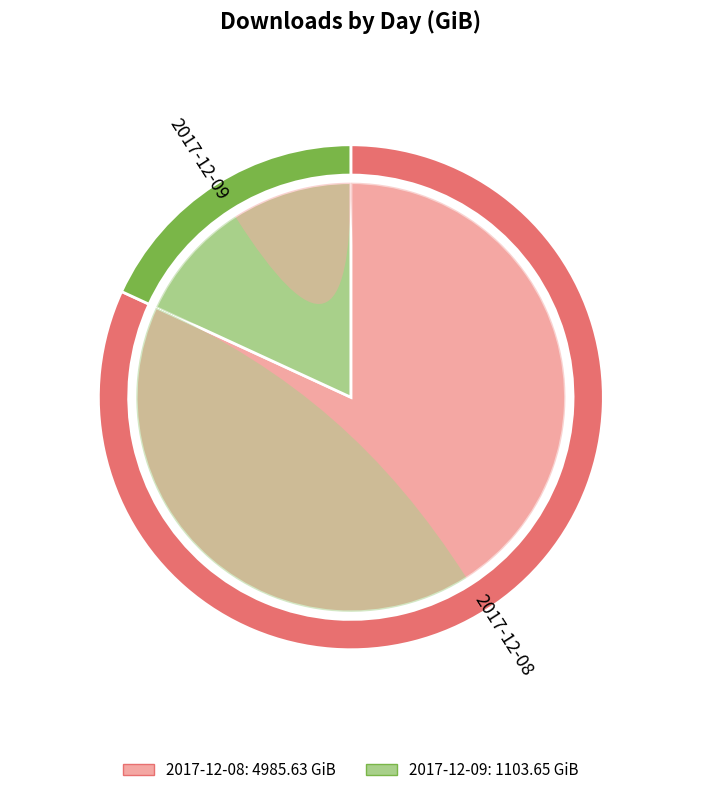

Rank the categories by value from highest to lowest.

2017-12-08, 2017-12-09